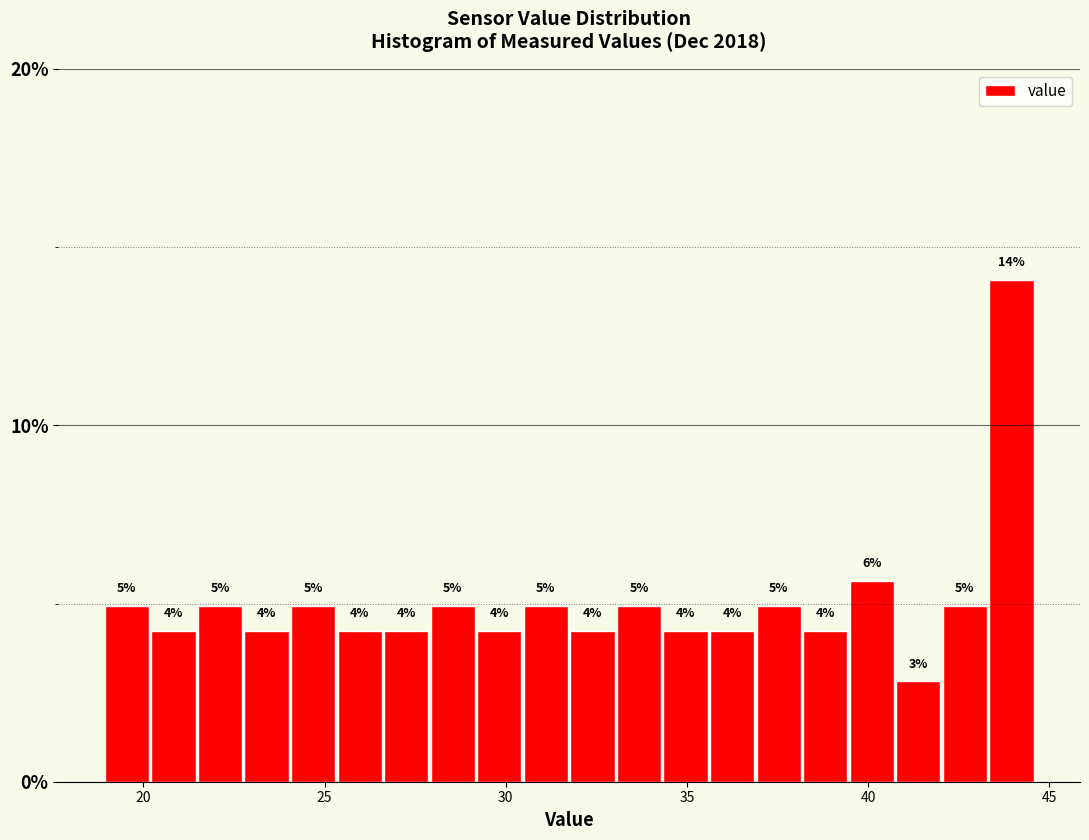

Around what value on the x-axis is the tallest bar? Give the approximate position of its centre, as read against the axis.

44.0